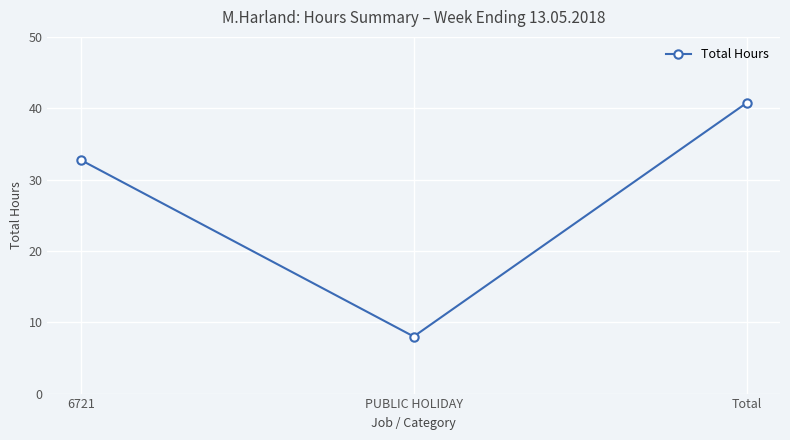

List the labels in order of value, smallest first.

PUBLIC HOLIDAY, 6721, Total